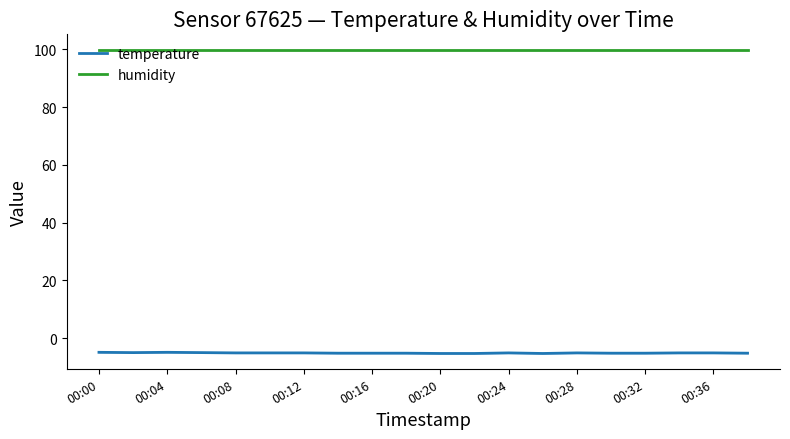

True or false: temperature and humidity intersect in this chart.

False